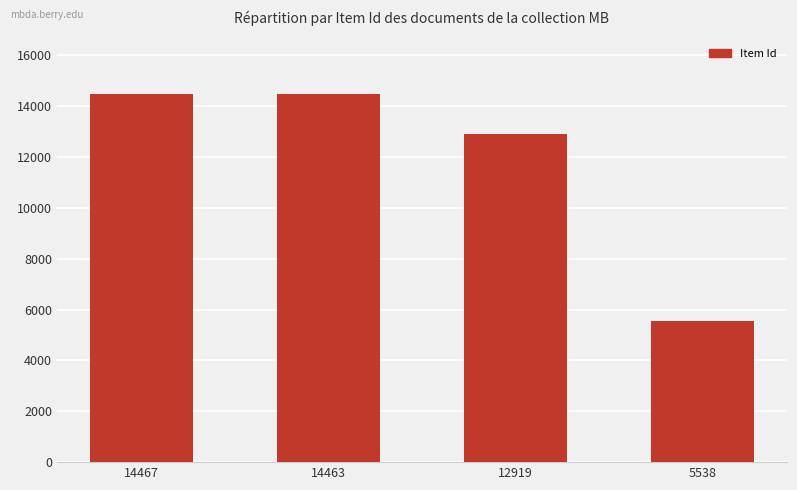

What is the change in value from 14463 to 12919?

-1544